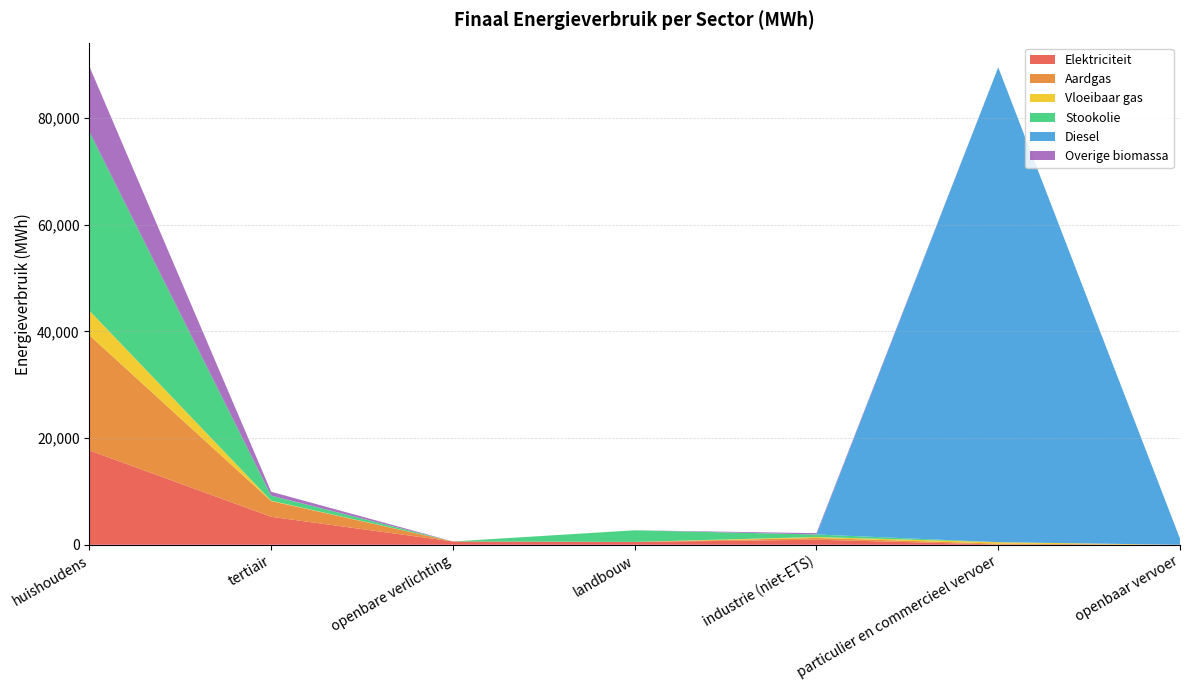

Reading right to left, list all the values displayed in this chart.

Elektriciteit: 0.0	48.0	949.4	523.0	621.8	5244.6	17699.4
Aardgas: 0.0	173.3	336.4	0.0	0.0	2947.7	21587.6
Vloeibaar gas: 0.0	263.2	165.6	15.4	0.0	70.3	4606.9
Stookolie: 0.0	0.0	478.8	2178.9	0.0	950.0	33527.9
Diesel: 1153.3	89027.6	0.0	0.0	0.0	0.0	0.0
Overige biomassa: 0.0	0.0	250.9	0.0	0.0	729.0	12249.5